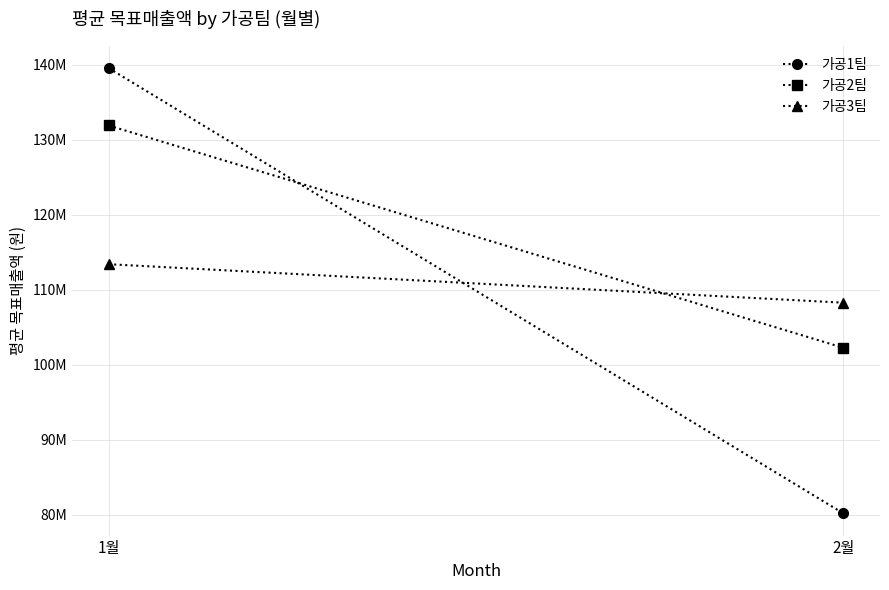

Is it true that 가공1팀 equals 80190000 at 2월?

True